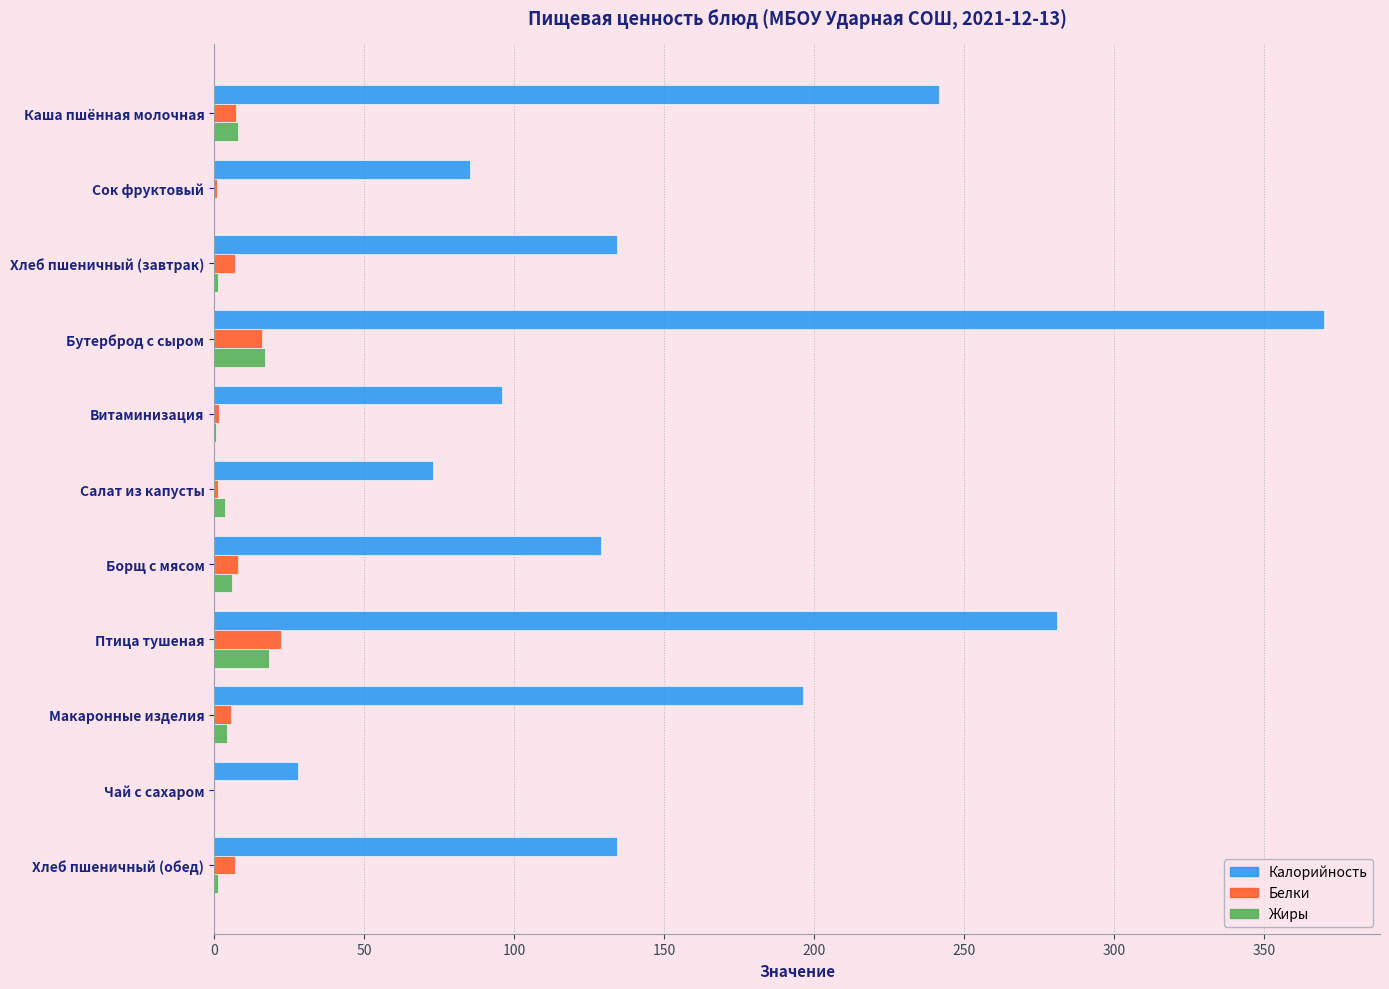

Which category has the highest value across all series?

Бутерброд с сыром